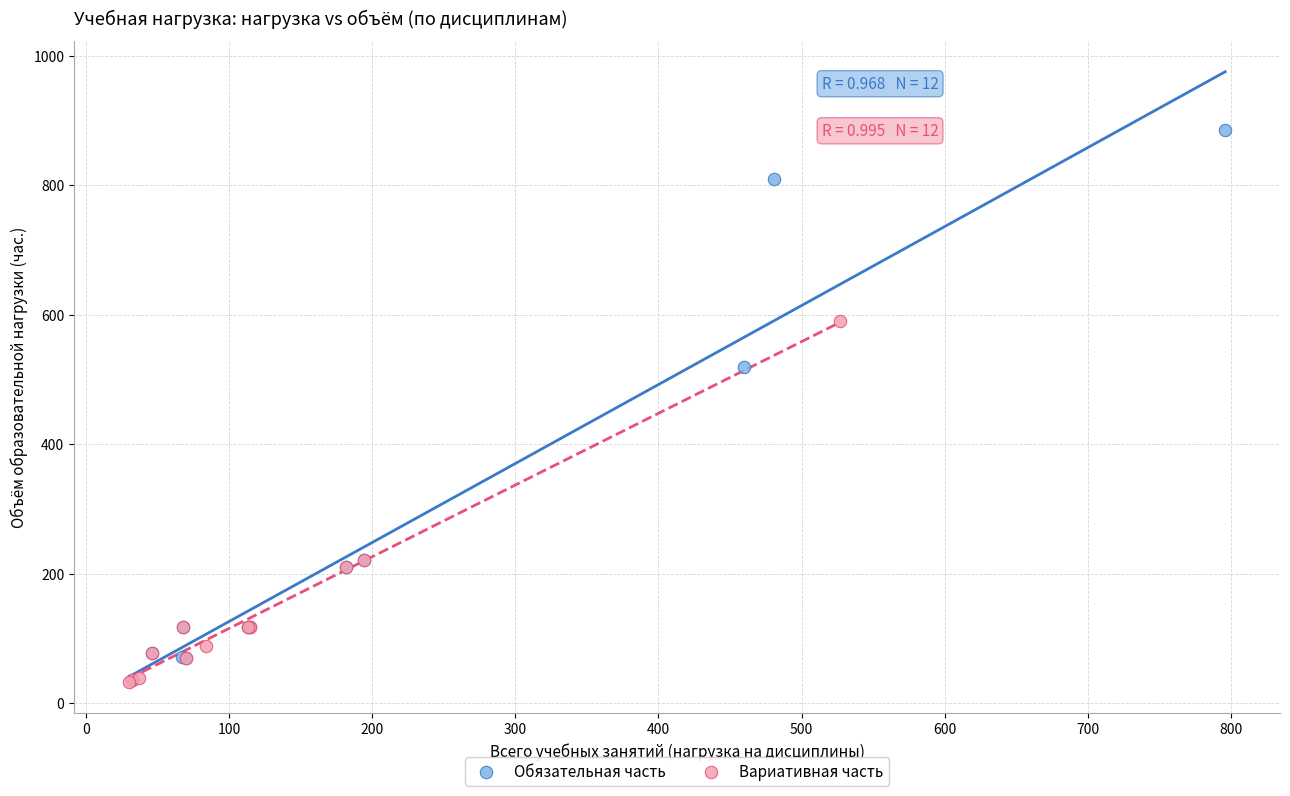

Which series reaches the maximum Y coordinate?

Обязательная часть